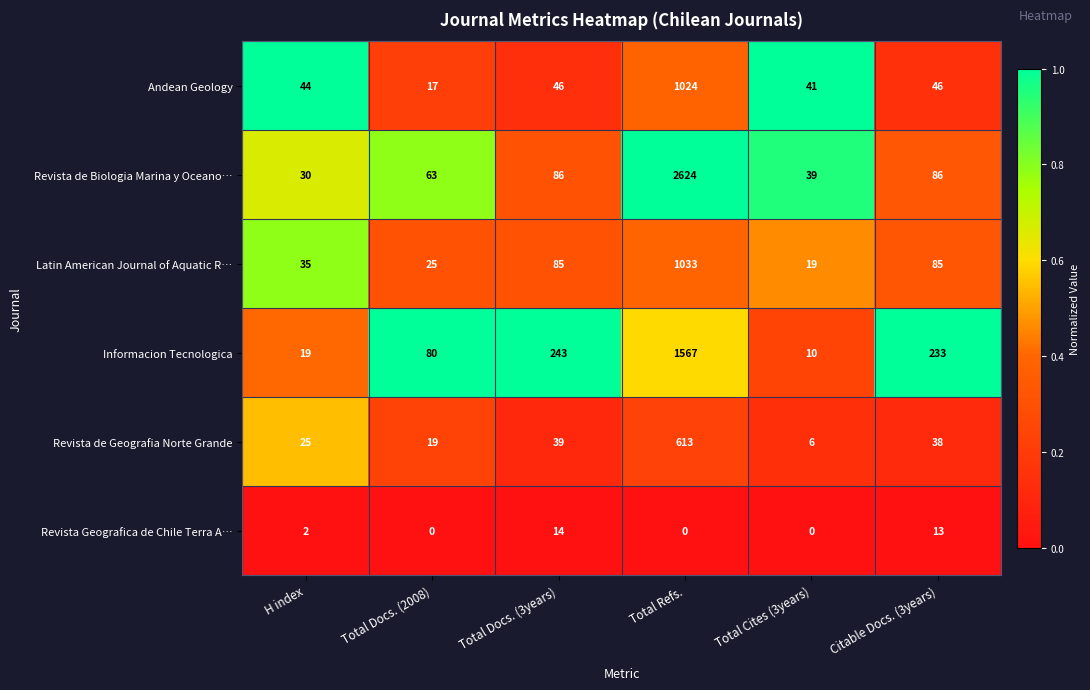

At how many categories does at least one series exceed 0?

6